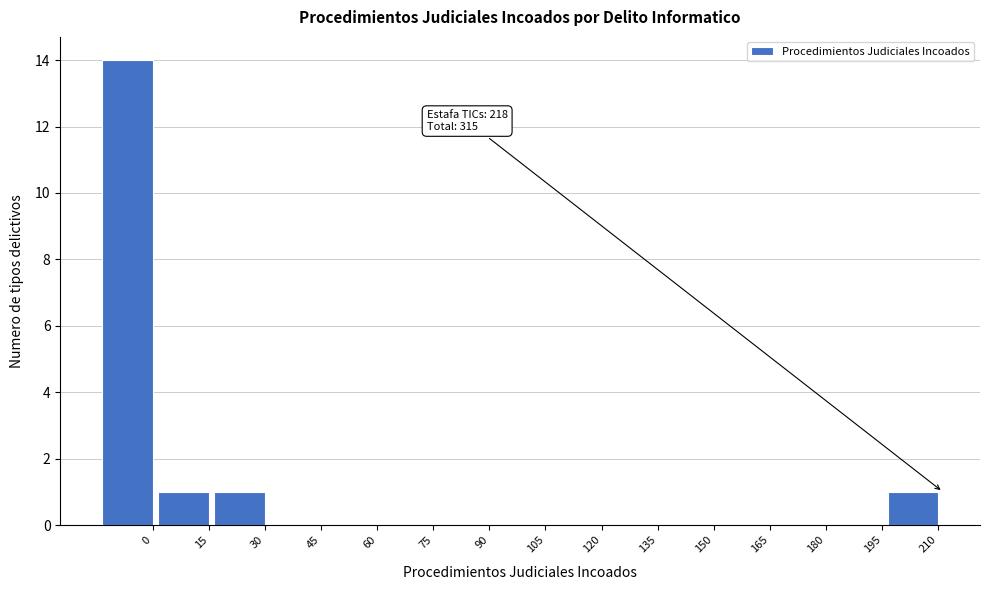

Reading right to left, extract all data points from this chart.

210=1	195=0	180=0	165=0	150=0	135=0	120=0	105=0	90=0	75=0	60=0	45=0	30=1	15=1	0=14